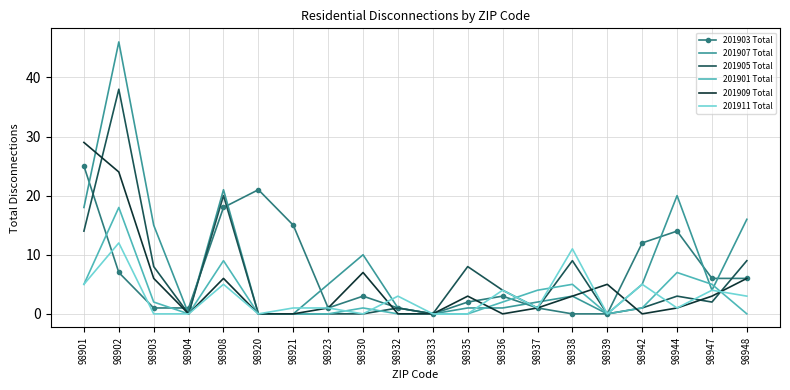

Which series changed the most between 98902 and 98947?

201907 Total